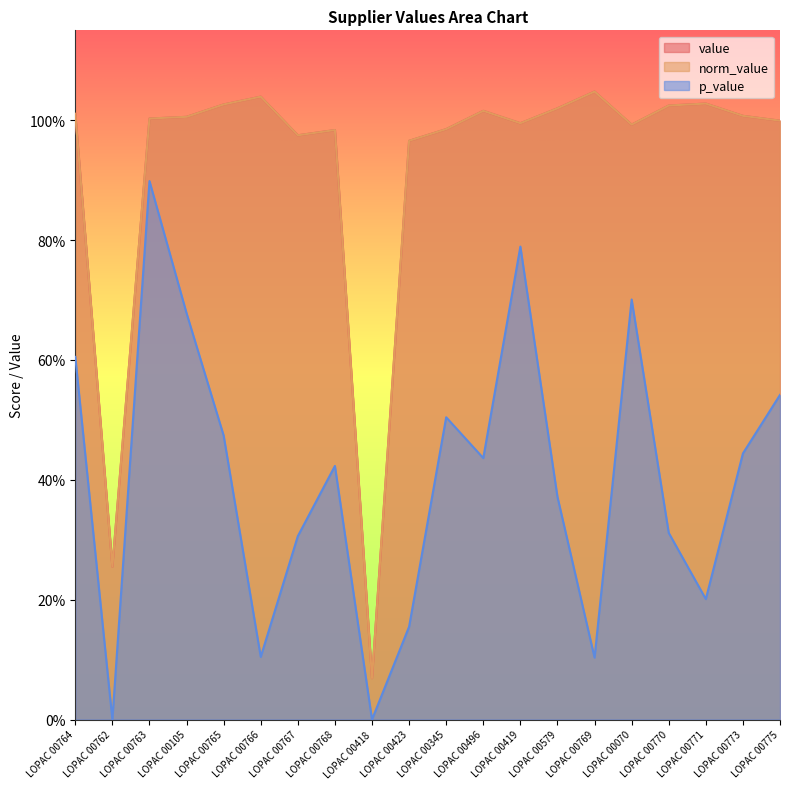

Reading right to left, list all the values displayed in this chart.

value: 1.0	1.0	1.0	1.0	1.0	1.0	1.0	1.0	1.0	1.0	1.0	0.1	1.0	1.0	1.0	1.0	1.0	1.0	0.3	1.0
norm_value: 1.0	1.0	1.0	1.0	1.0	1.0	1.0	1.0	1.0	1.0	1.0	0.1	1.0	1.0	1.0	1.0	1.0	1.0	0.3	1.0
p_value: 0.5	0.4	0.2	0.3	0.7	0.1	0.4	0.8	0.4	0.5	0.2	0.0	0.4	0.3	0.1	0.5	0.7	0.9	0.0	0.6